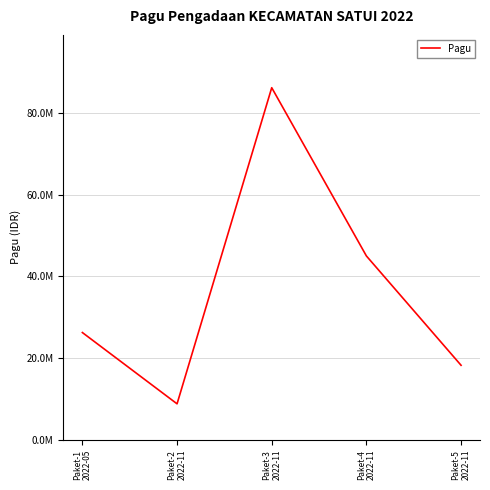

List the labels in order of value, largest first.

Paket-3
2022-11, Paket-4
2022-11, Paket-1
2022-05, Paket-5
2022-11, Paket-2
2022-11